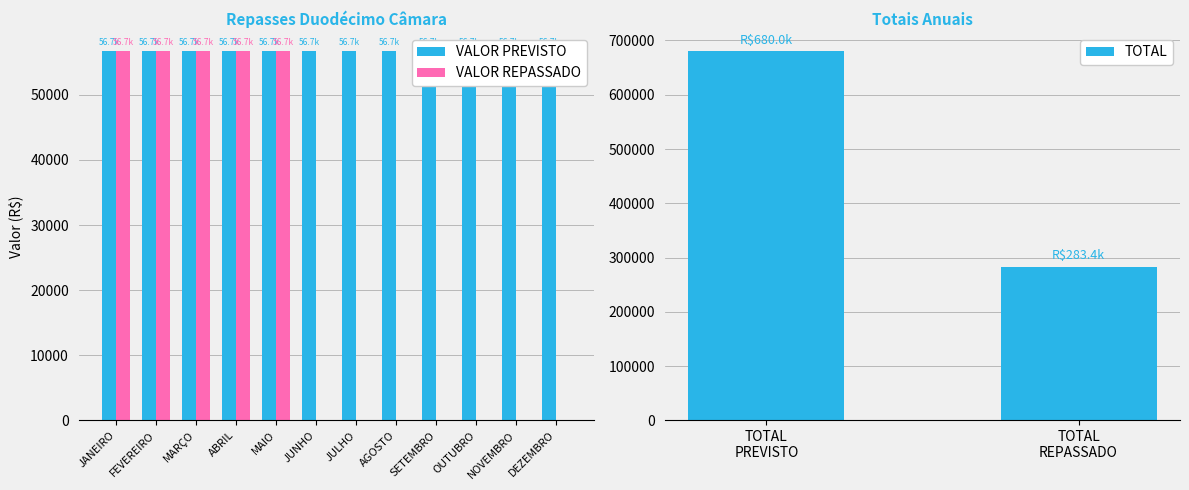

Rank the series at AGOSTO from lowest to highest value.

VALOR REPASSADO, VALOR PREVISTO